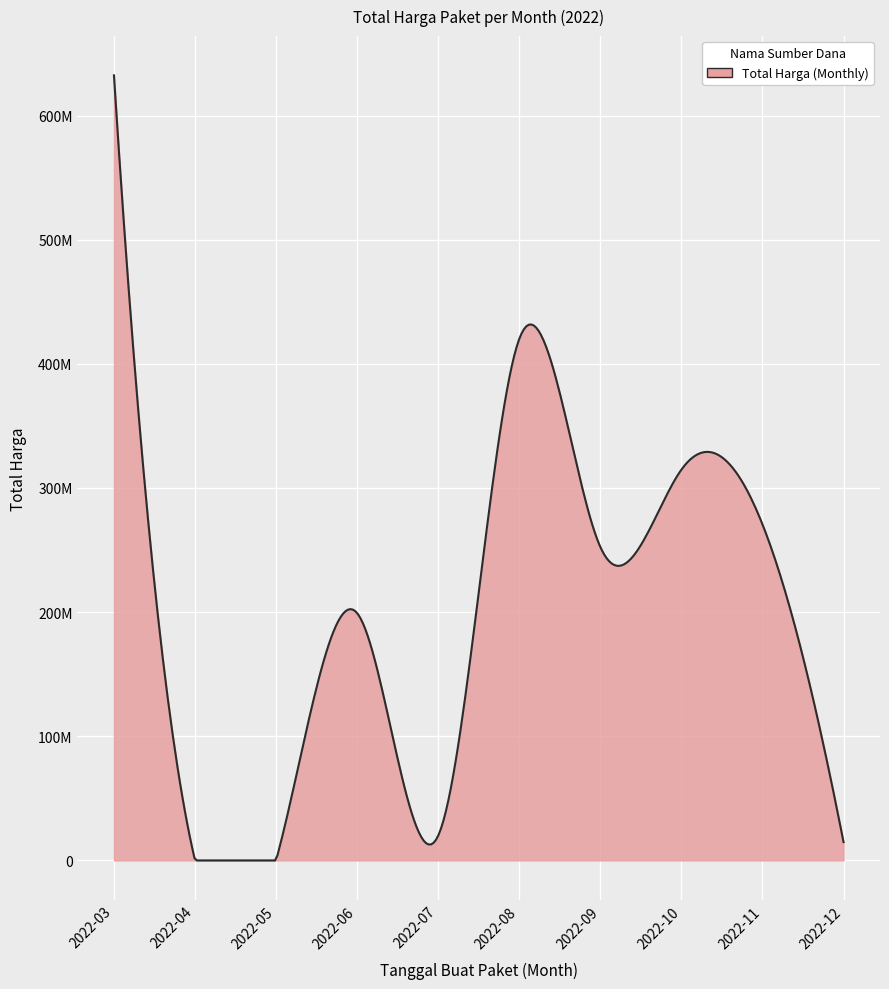

Is this an area chart (filled region under the line)?

Yes